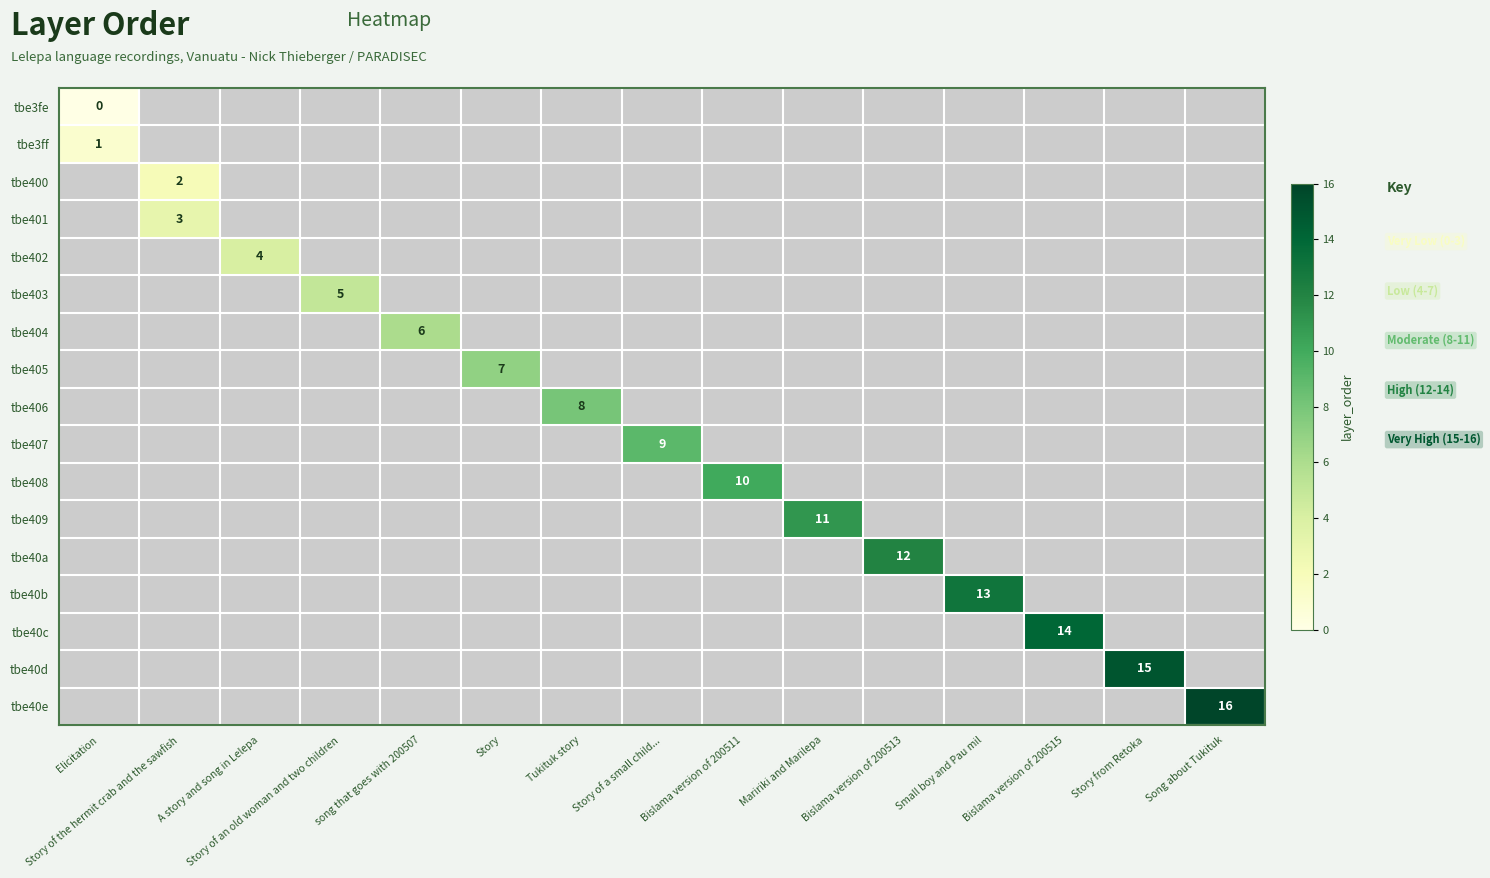

The tbe406 series shows 3 at Tukituk story. True or false?

False